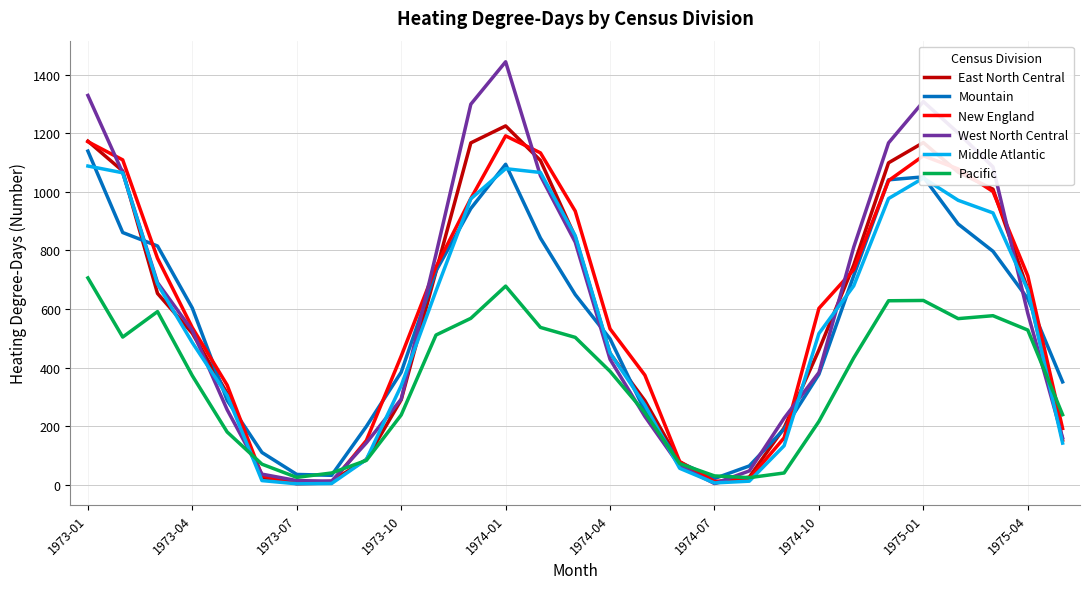

What is the maximum value for Pacific?

706